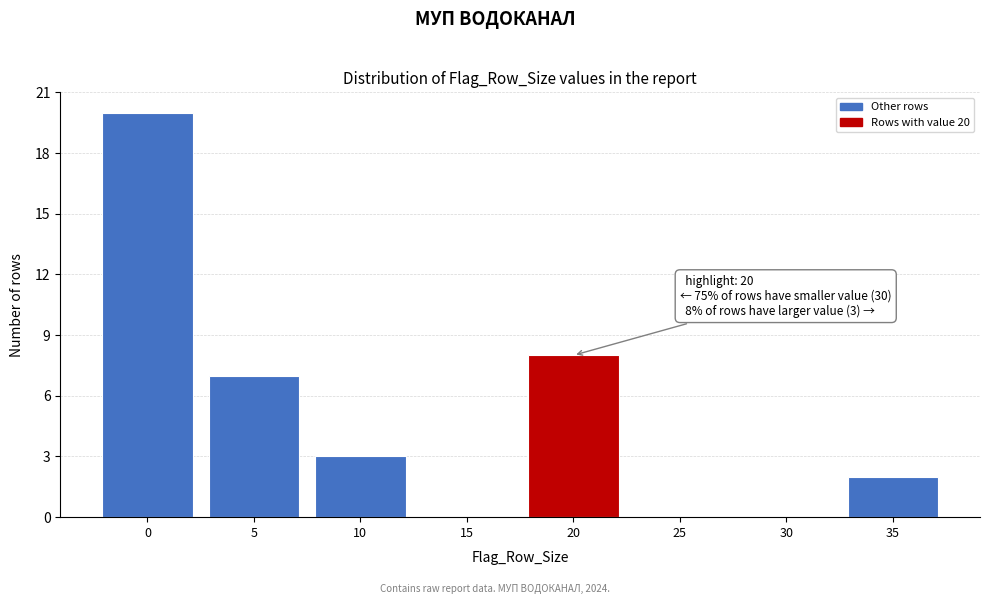

Reading right to left, extract all data points from this chart.

35=2	30=0	25=0	20=8	15=0	10=3	5=7	0=20